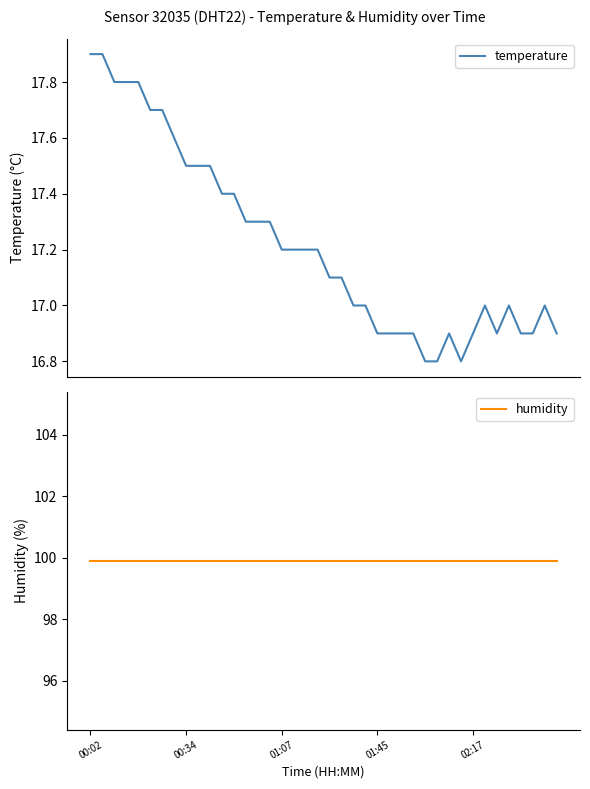

What is the highest value of the temperature series?

17.9